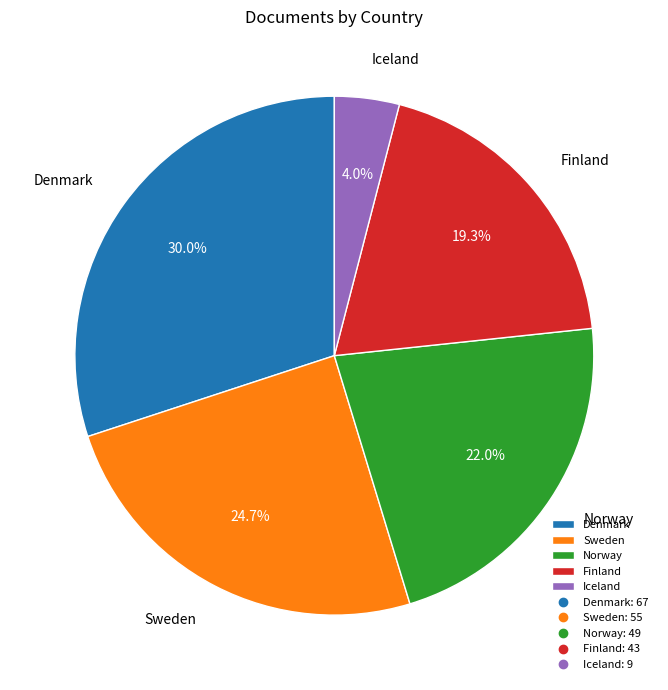

Does Iceland represent more than half of the total?

No